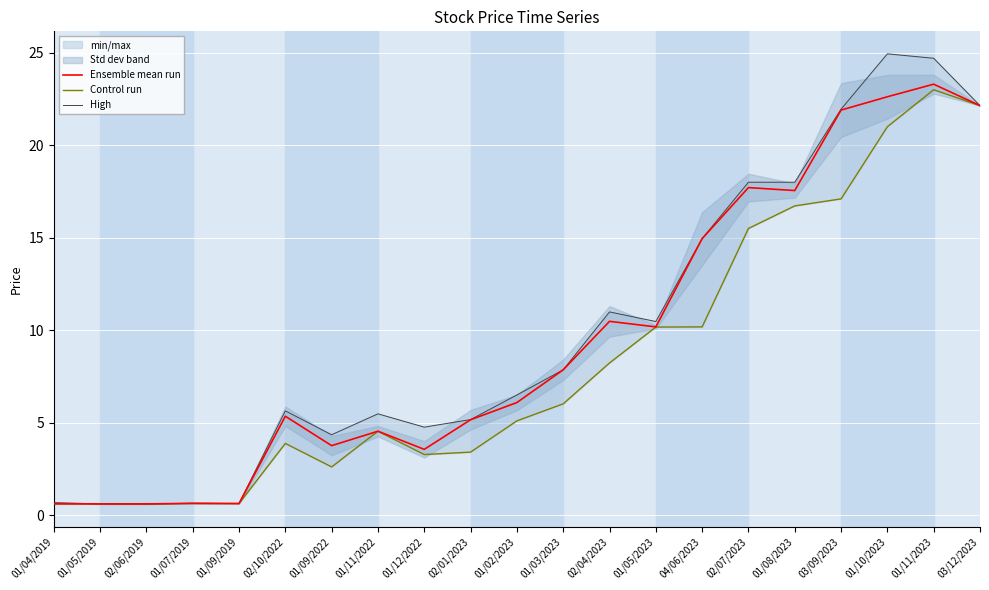

Between 01/05/2019 and 02/07/2023, which series saw the biggest shift?

High